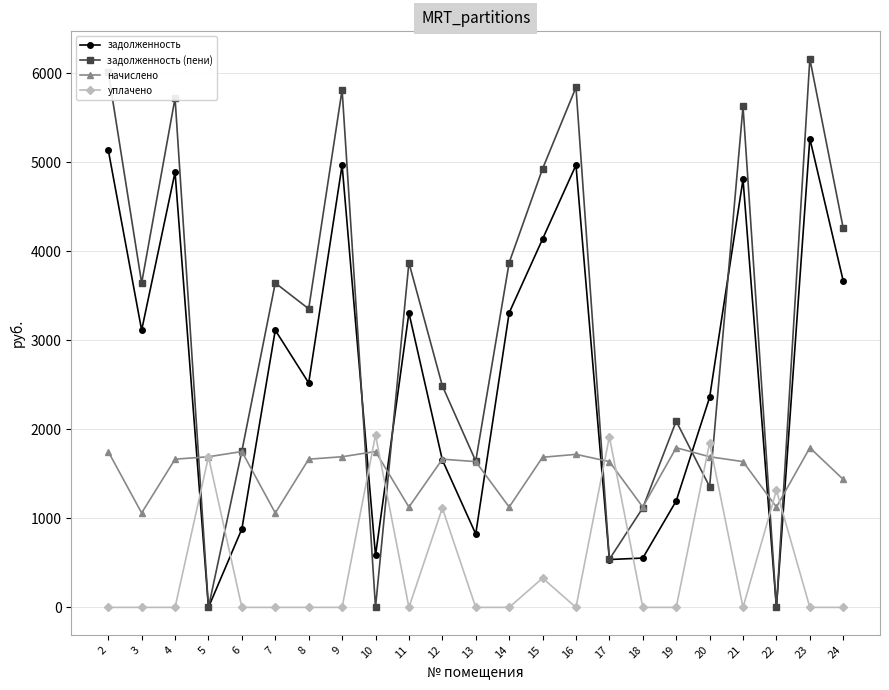

Rank the series by their average value, from highest to lowest.

задолженность (пени), задолженность, начислено, уплачено